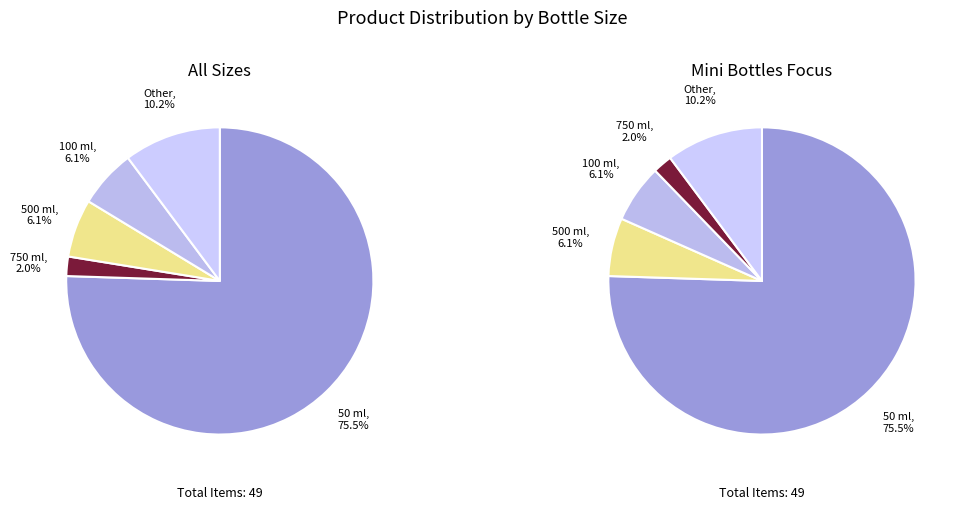

What is the smallest slice in the pie chart?

750